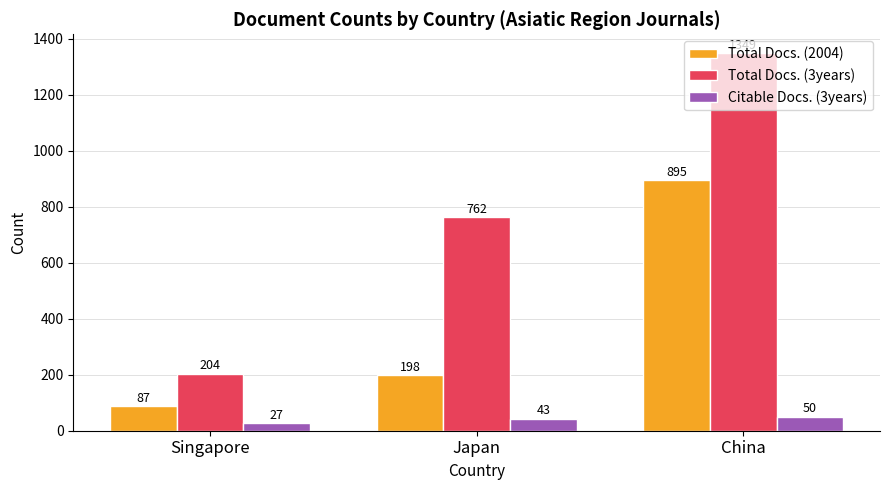

At which category is the sum across all series the highest?

China